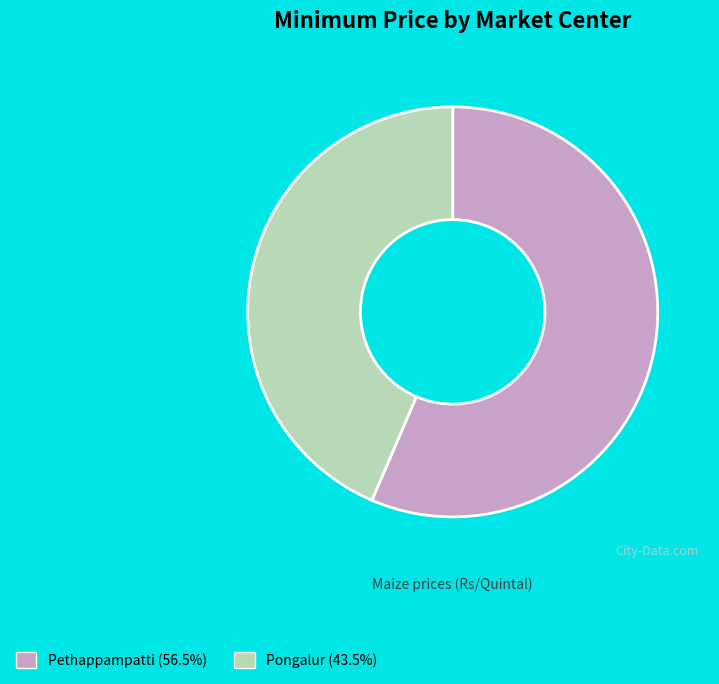

Approximately how many times larger is the value at Pethappampatti compared to Pongalur?

1.3